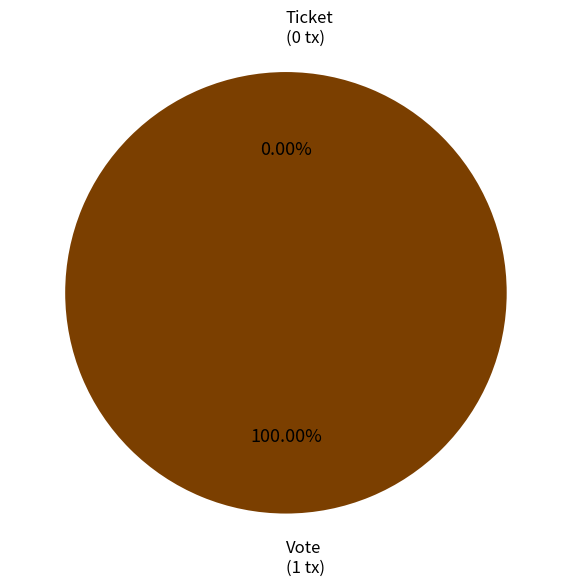

To the nearest percent, what is the combined percentage of Vote and Ticket?

100%